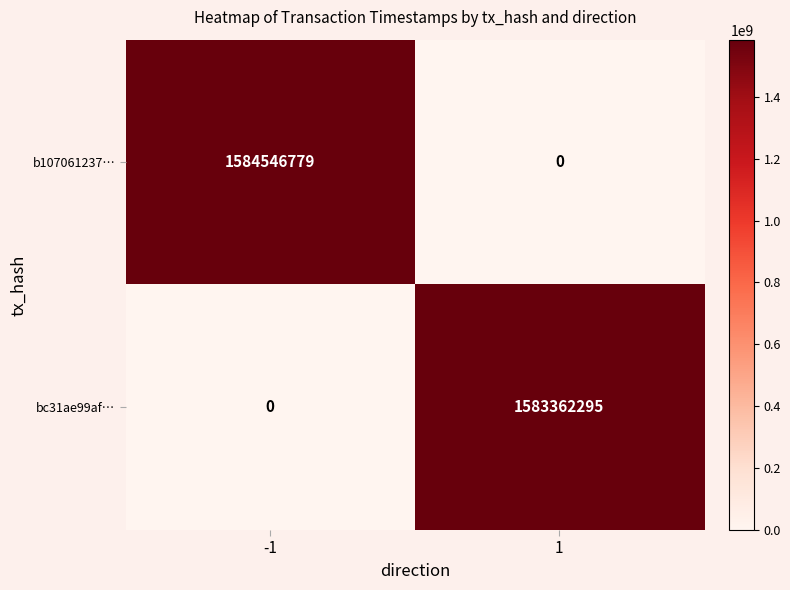

What is the difference between the b107061237… values at 1 and -1?

1584546779